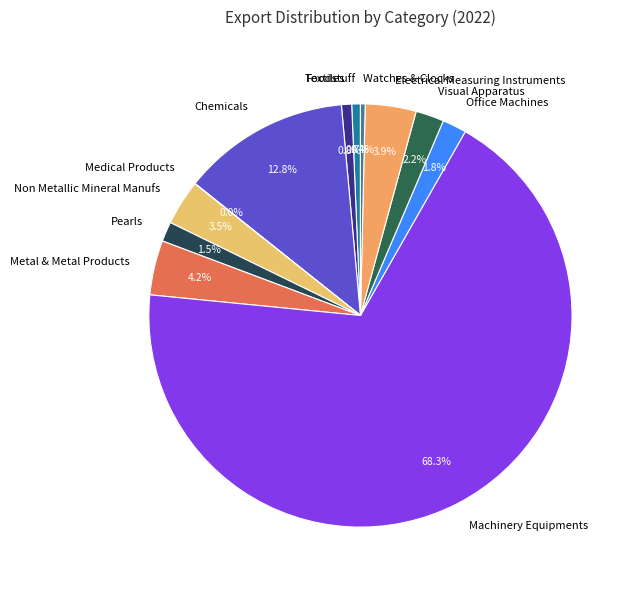

Which has a higher value, Metal & Metal Products or Machinery Equipments?

Machinery Equipments